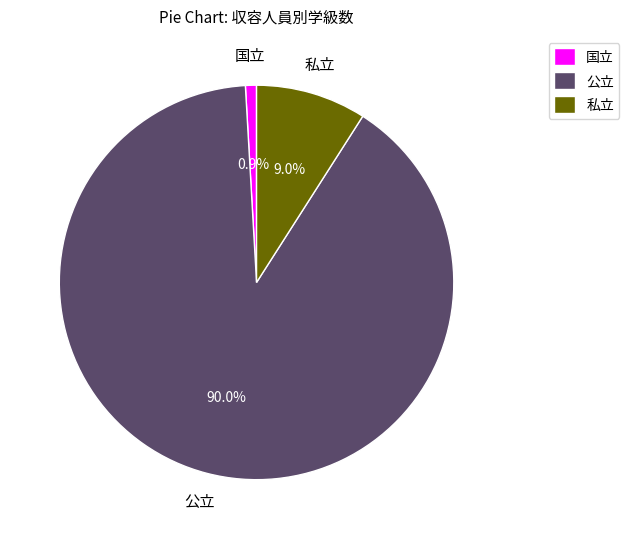

Do 公立 and 国立 together represent more than half of the pie?

Yes